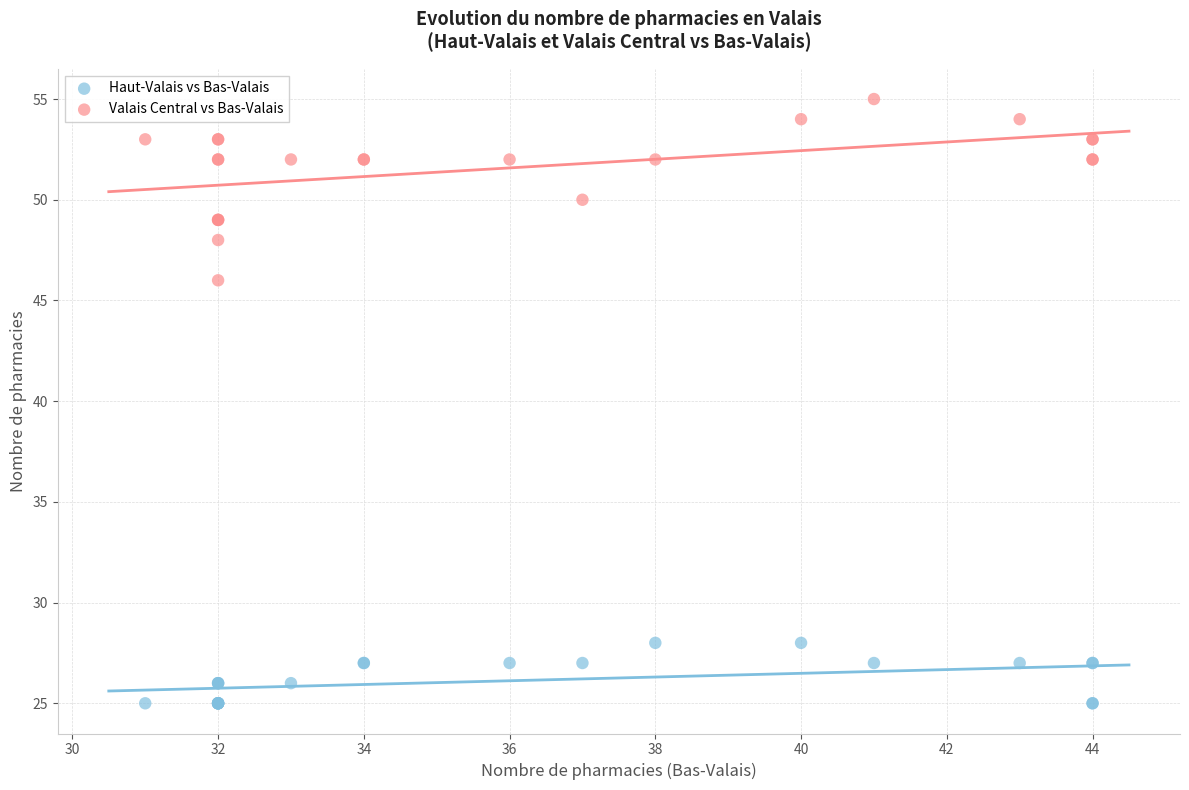

Which series reaches the minimum Y coordinate?

Haut-Valais vs Bas-Valais